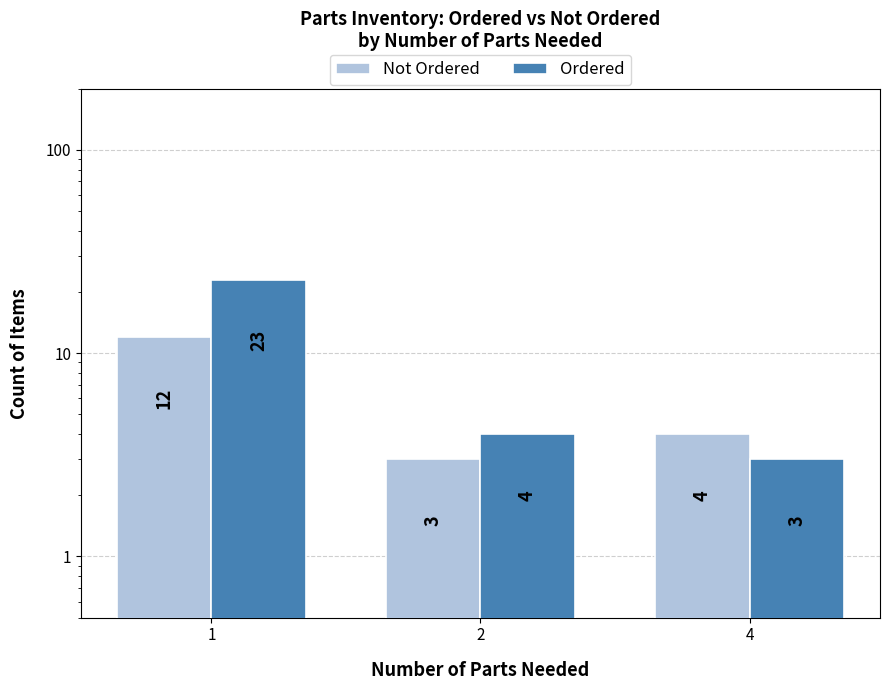

What is the difference between the second highest and minimum values in the Not Ordered series?

1